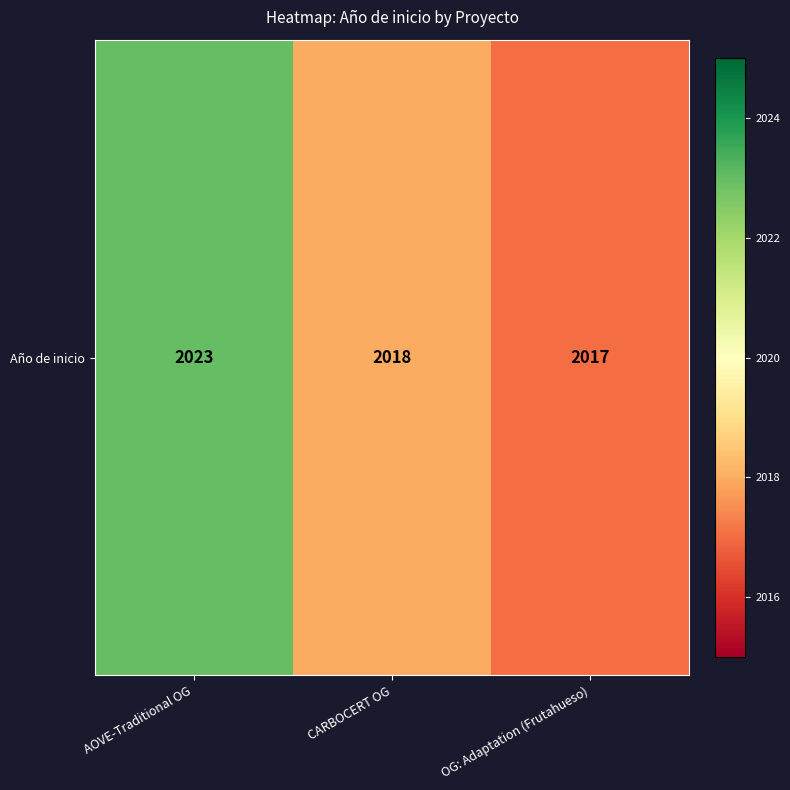

Reading left to right, transcribe all the data shown in this chart.

2023	2018	2017